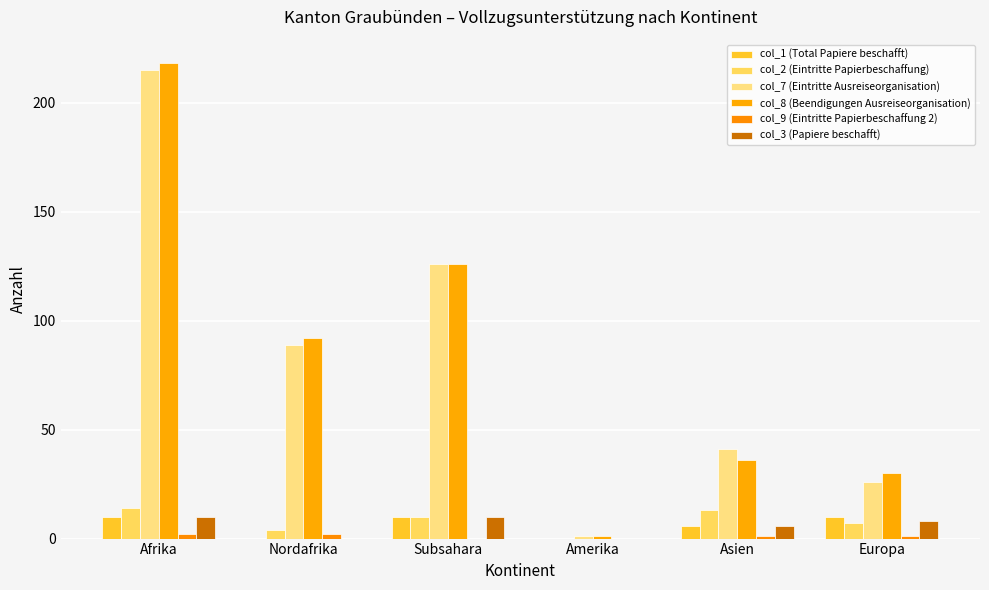

What is the total value across all series at Amerika?

2